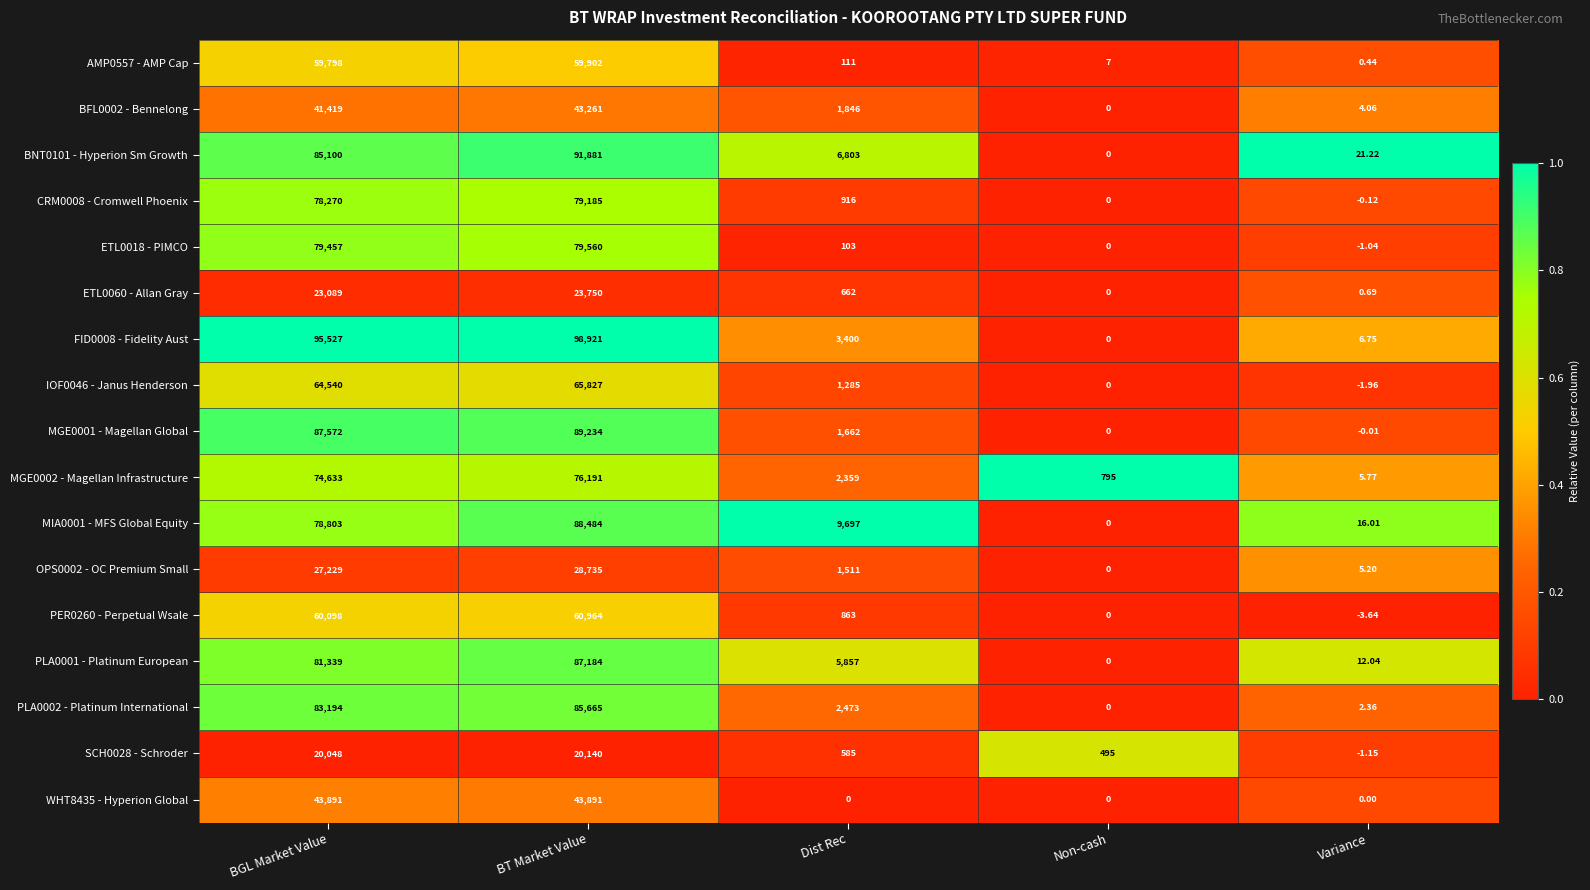

Which series has the largest total across all categories?

FID0008 - Fidelity Aust